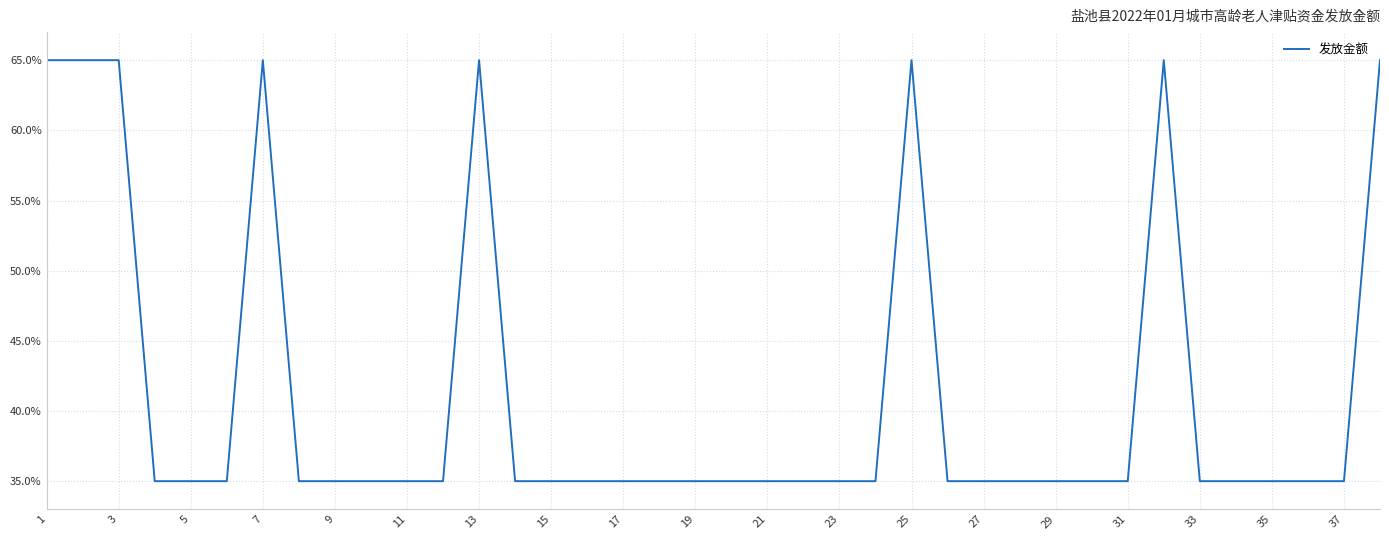

What is the maximum value shown in the chart?

65.0